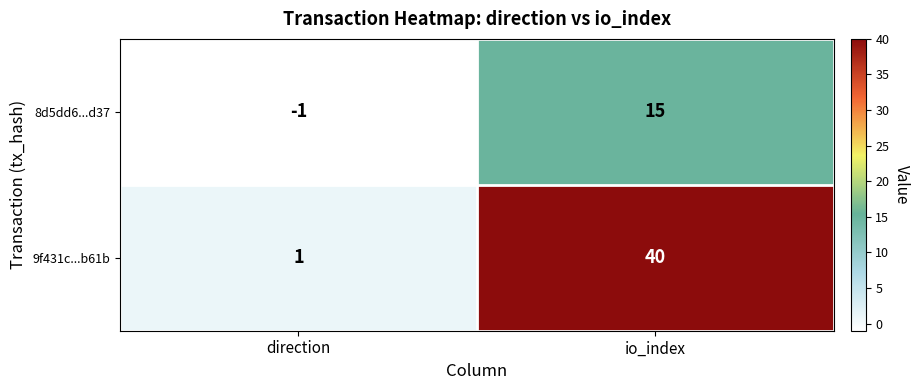

Which series has the widest spread of values?

9f431c...b61b